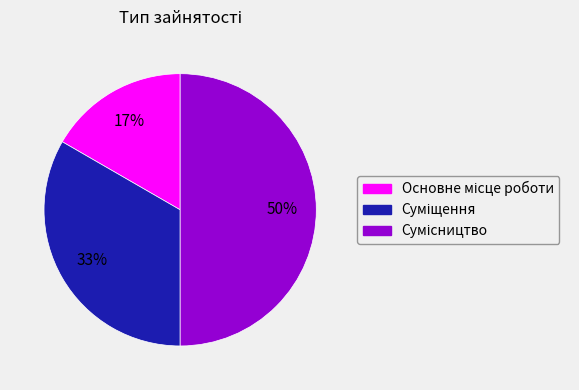

To the nearest percent, what is the difference between the largest and smallest slice percentages?

33%